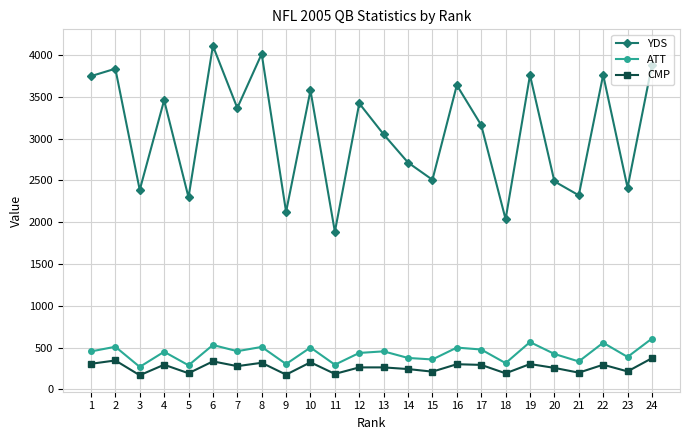

What is the value of the YDS point at the 9th from the left?

2123